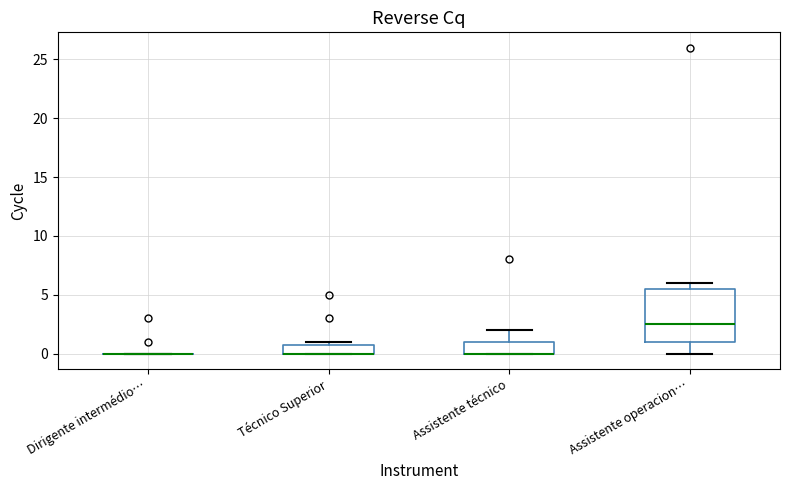

Comparing the boxes themselves (not the whiskers), which one is the tallest?

Assistente operacion…